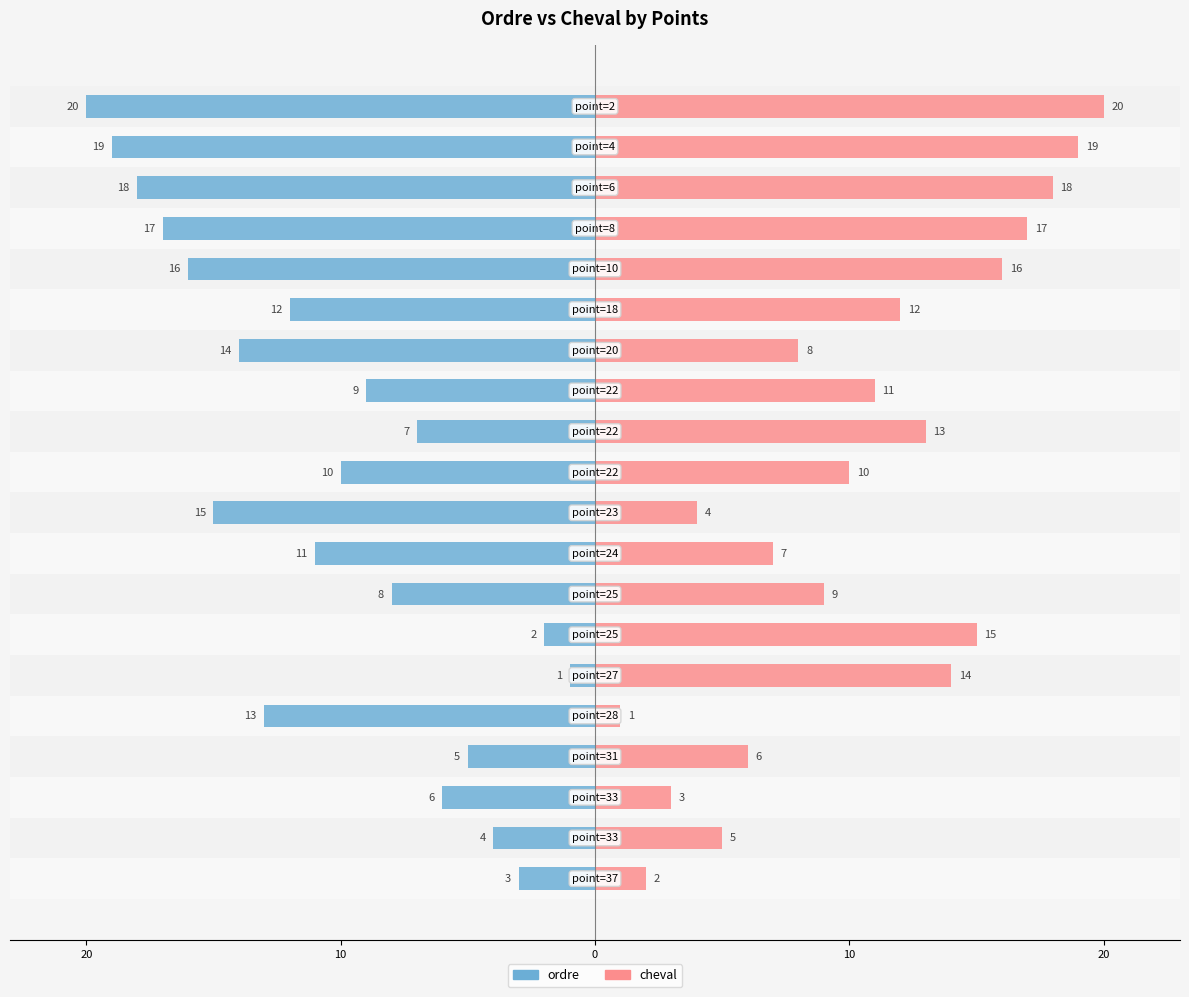

How many values in the ordre series are below -10?

10